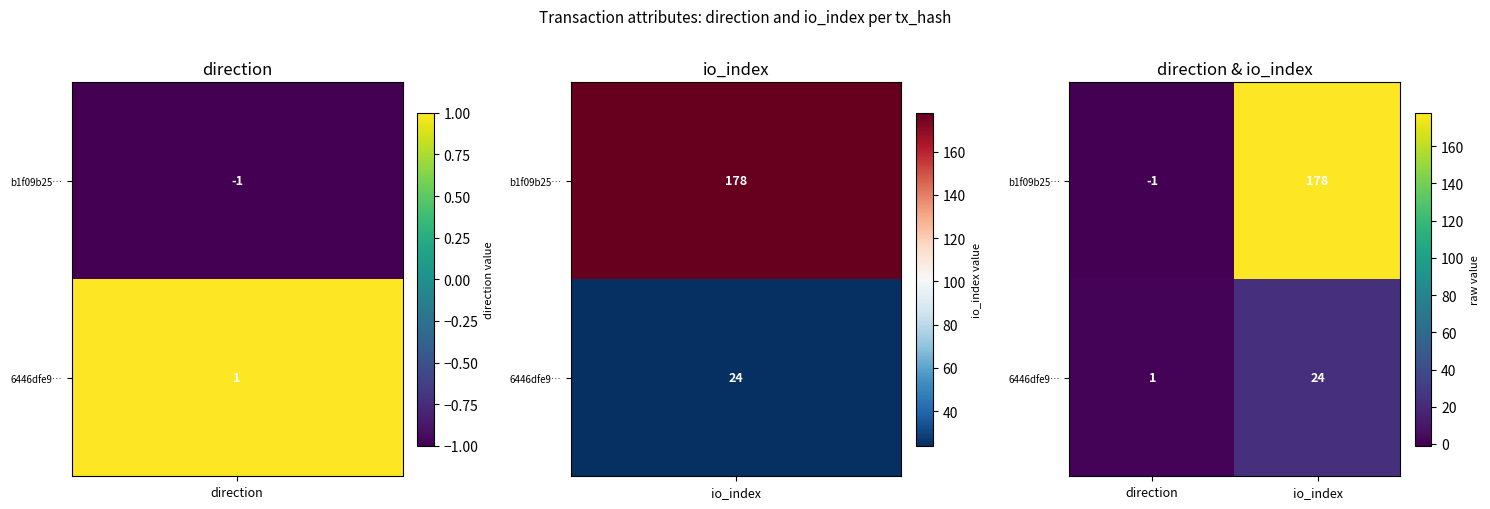

Which series has the largest total across all categories?

b1f09b25…